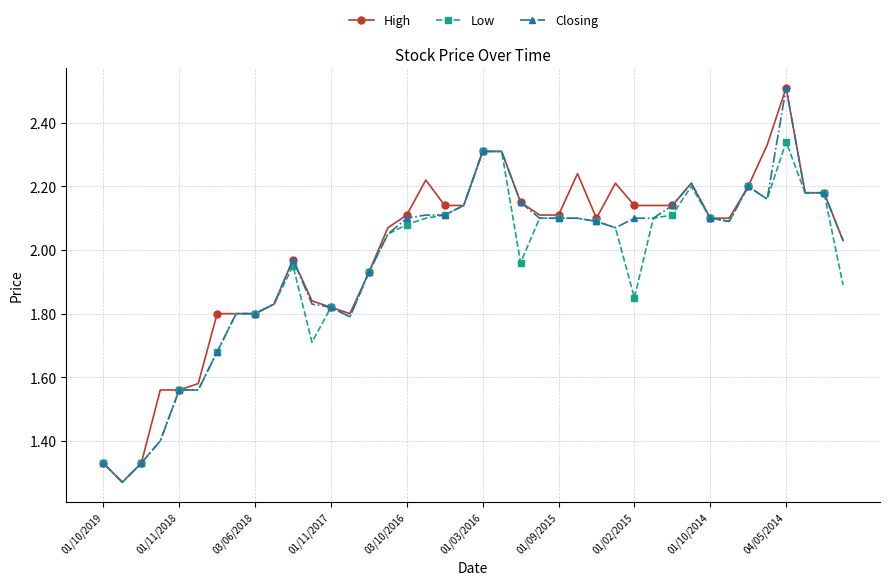

At how many categories does at least one series exceed 1?

40